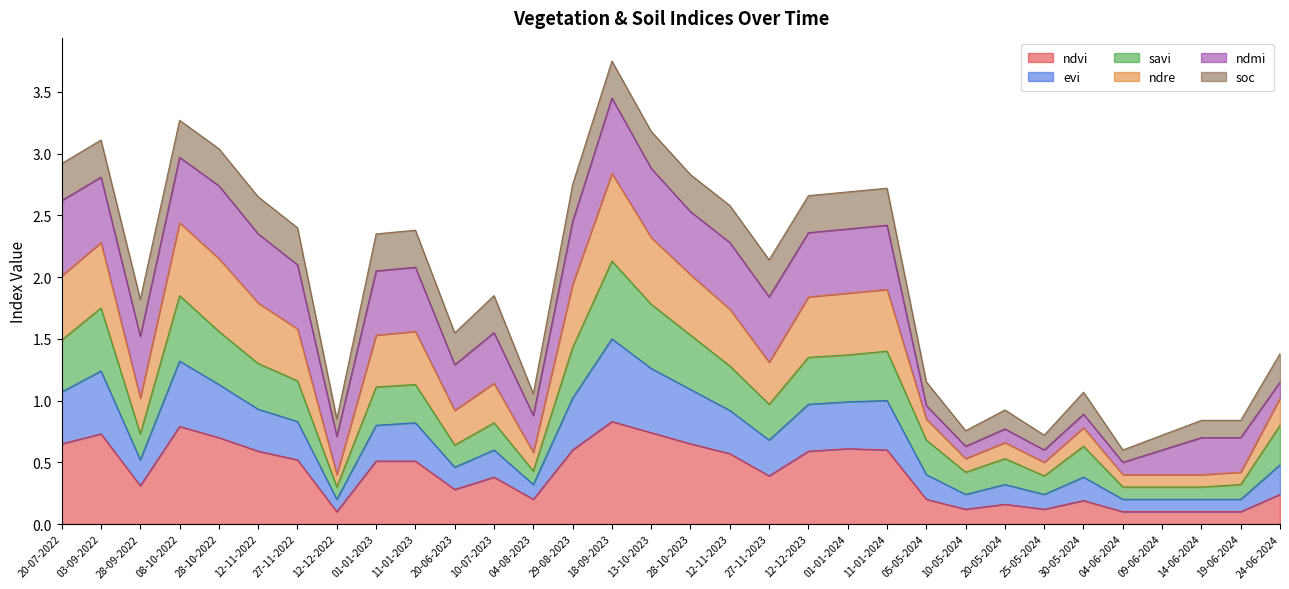

What position from the right is 25-05-2024?

7